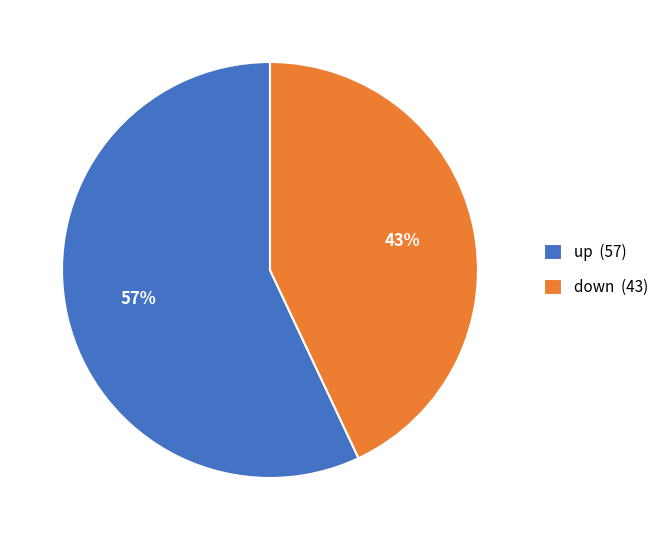

To the nearest percent, what portion does up represent?

57%